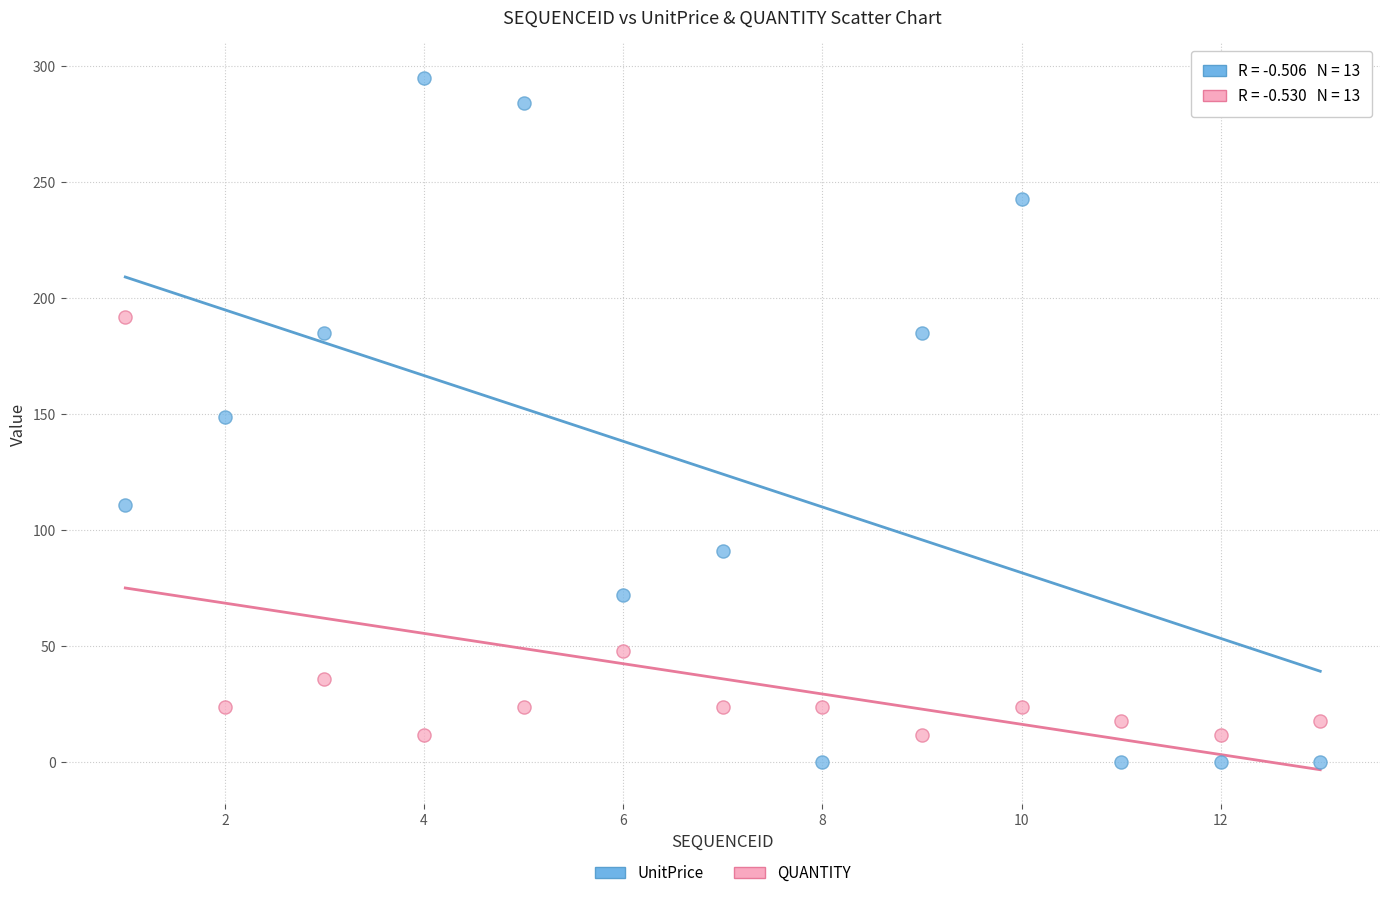

Across all data points, what is the range of Y values (max minus min)?

295